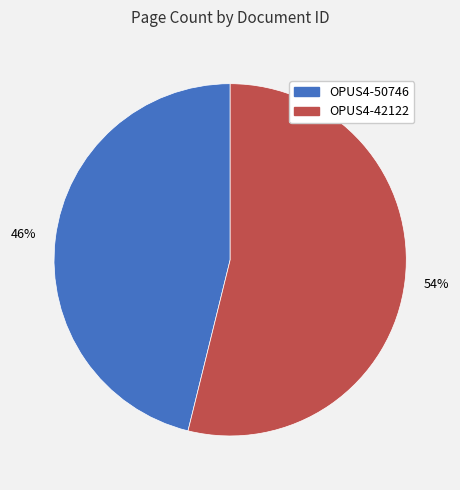

Is it true that OPUS4-42122 is 40% of the pie?

False